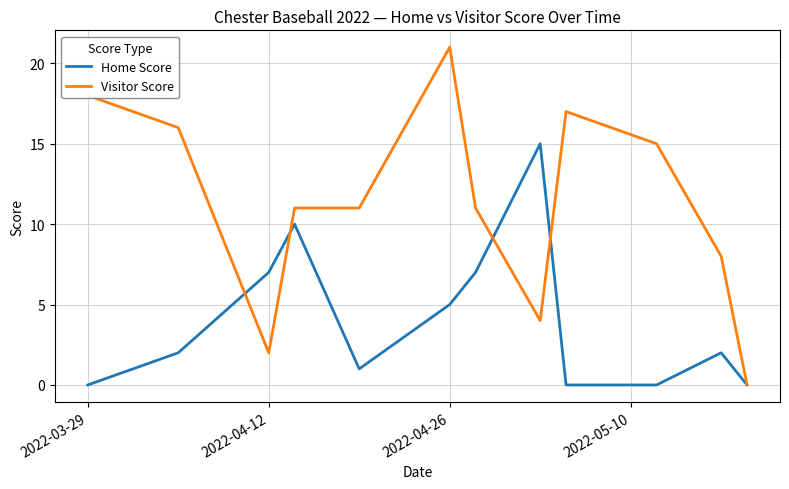

Rank the series by their maximum value, from lowest to highest.

Home Score, Visitor Score